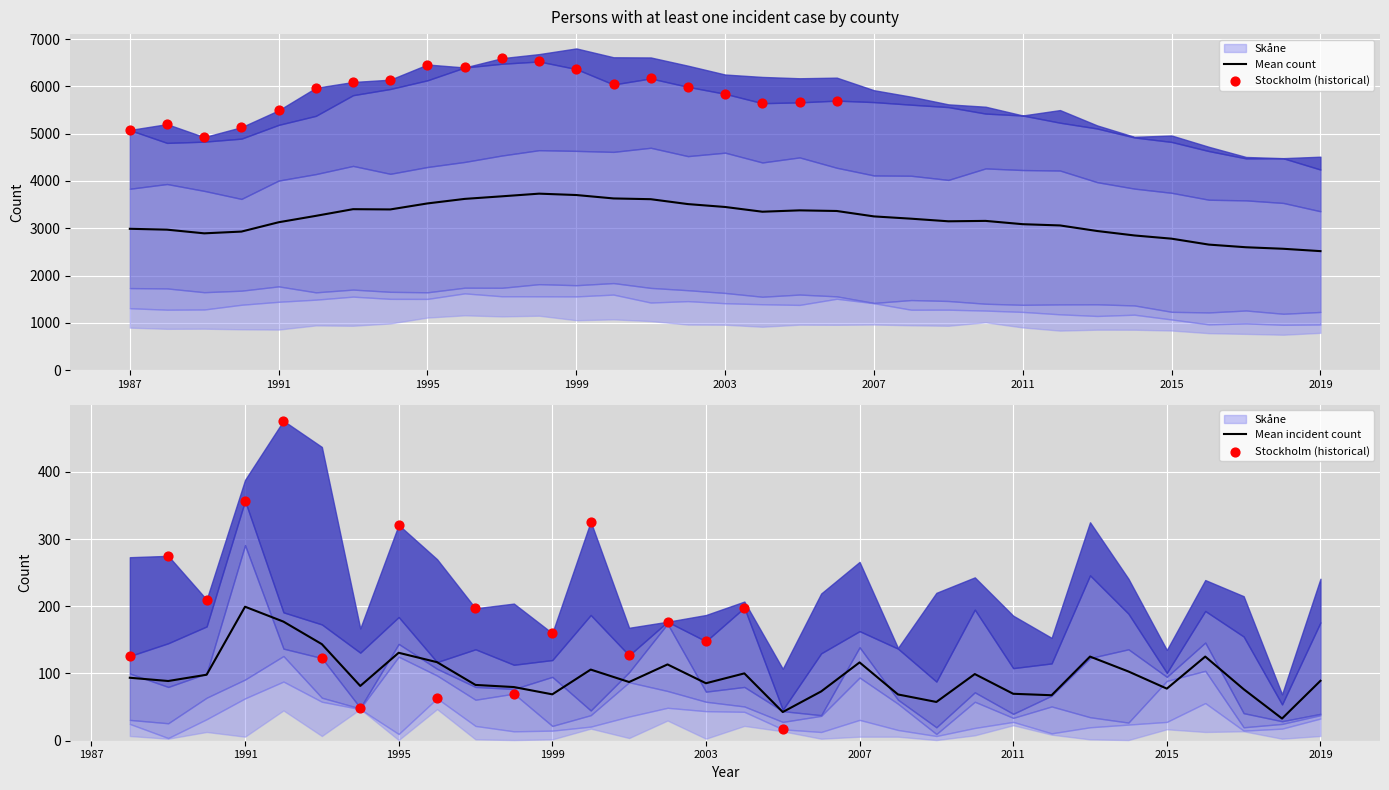

True or false: Mean count has a value of 5012.8 at 2003.

False